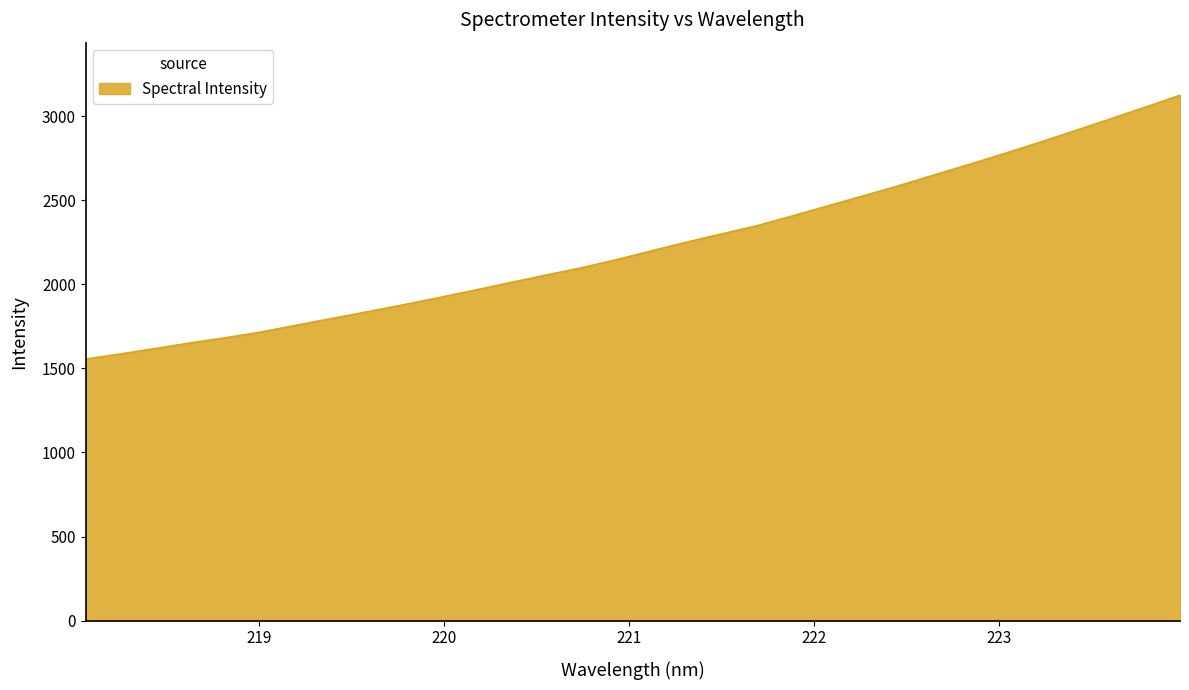

What is the smallest value displayed?

1555.3